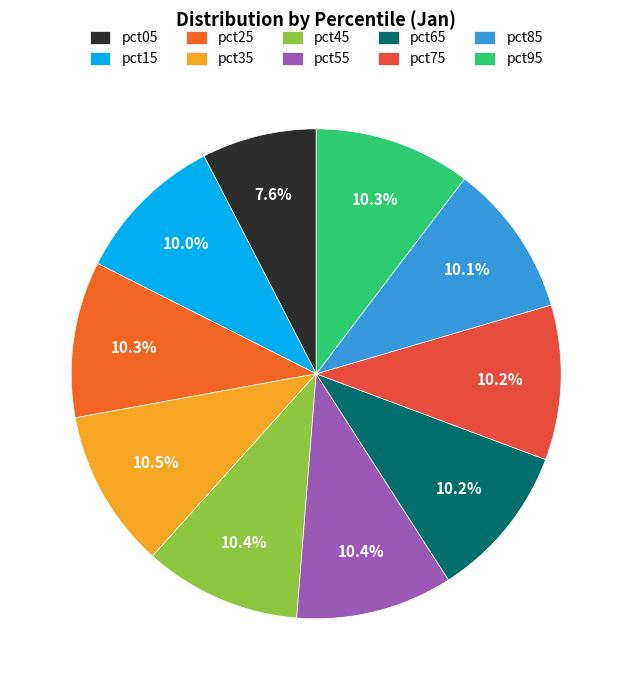

What is the smallest slice in the pie chart?

pct05